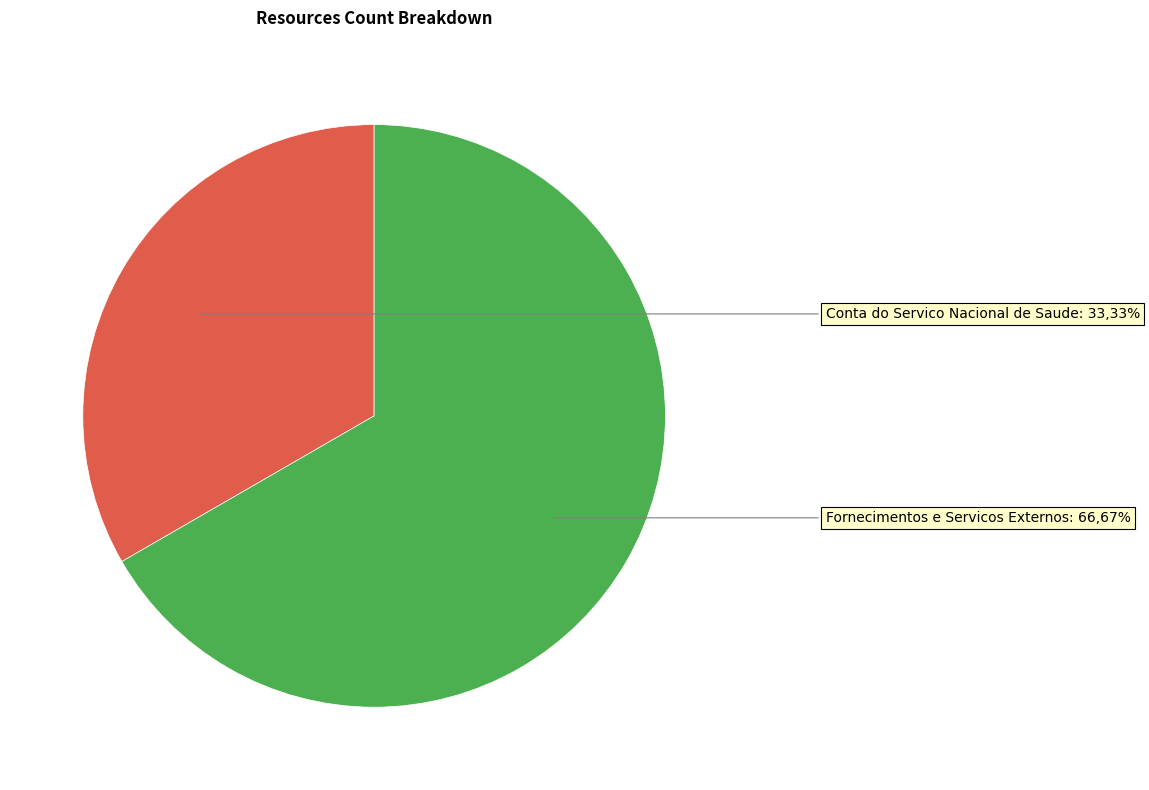

To the nearest percent, what is the average slice percentage?

50%